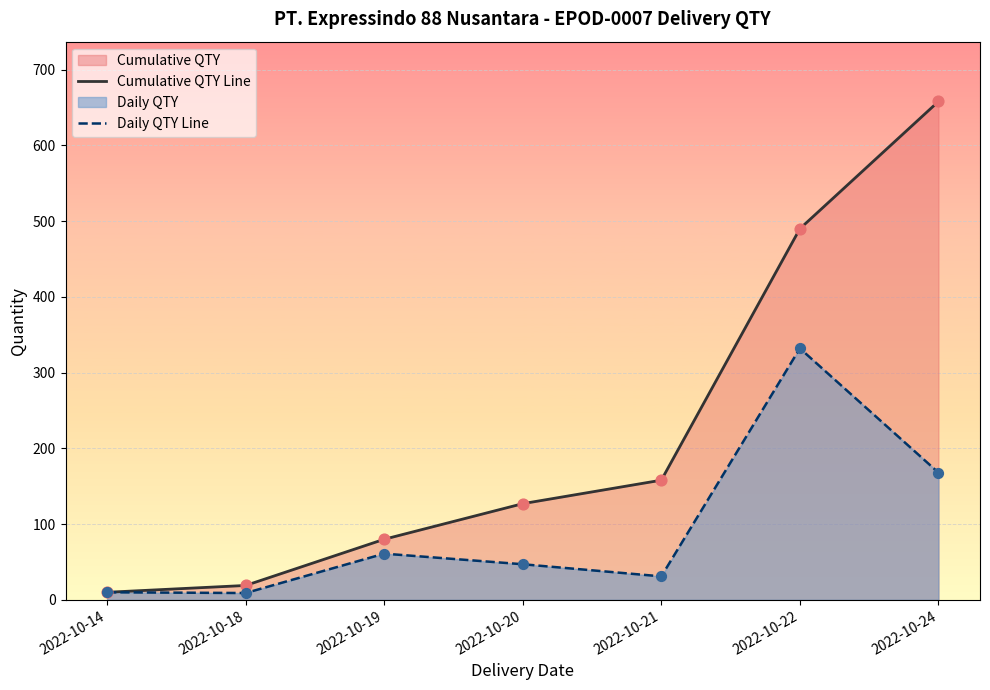

What is the total value across all series at 2022-10-21?

189